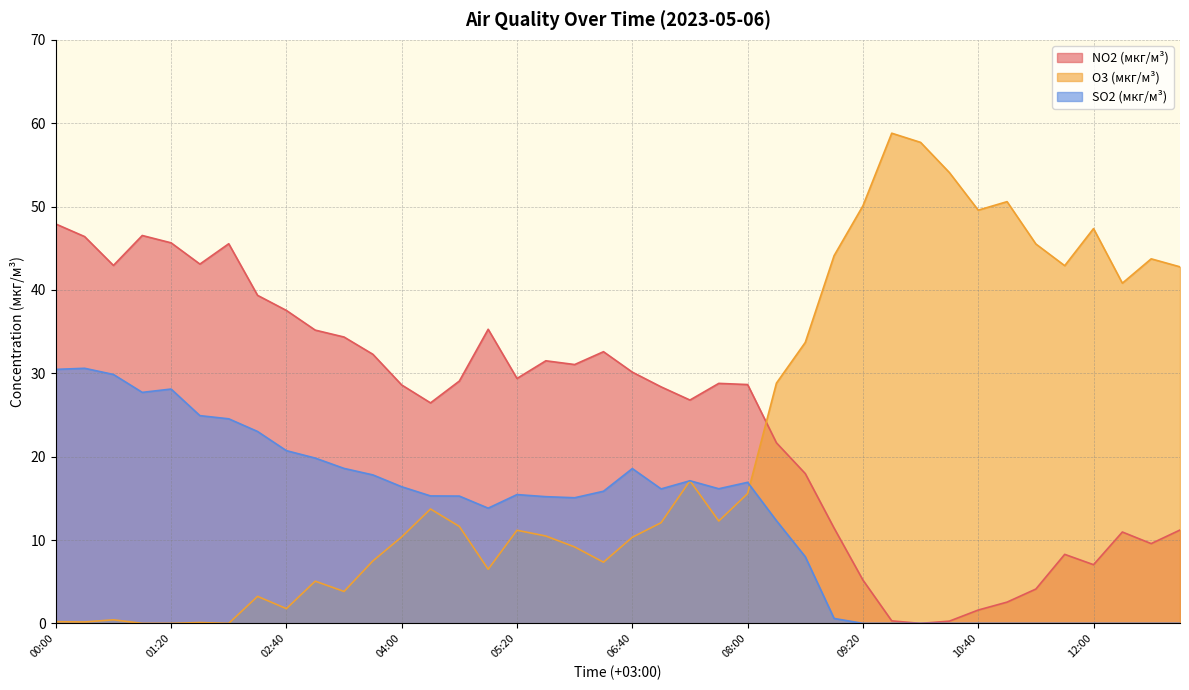

How many lines are shown in the chart?

3